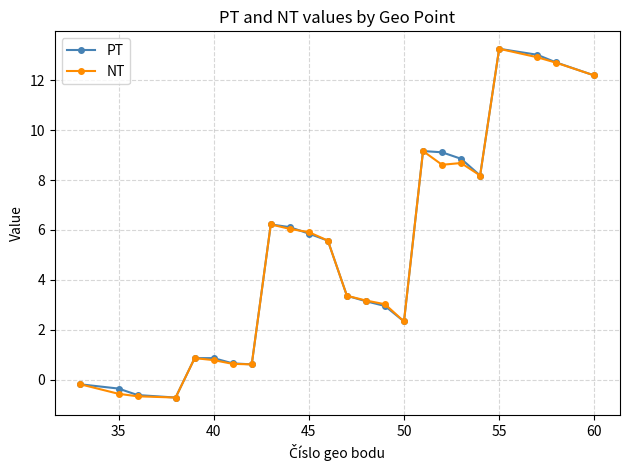

What is the maximum value for PT?

13.3